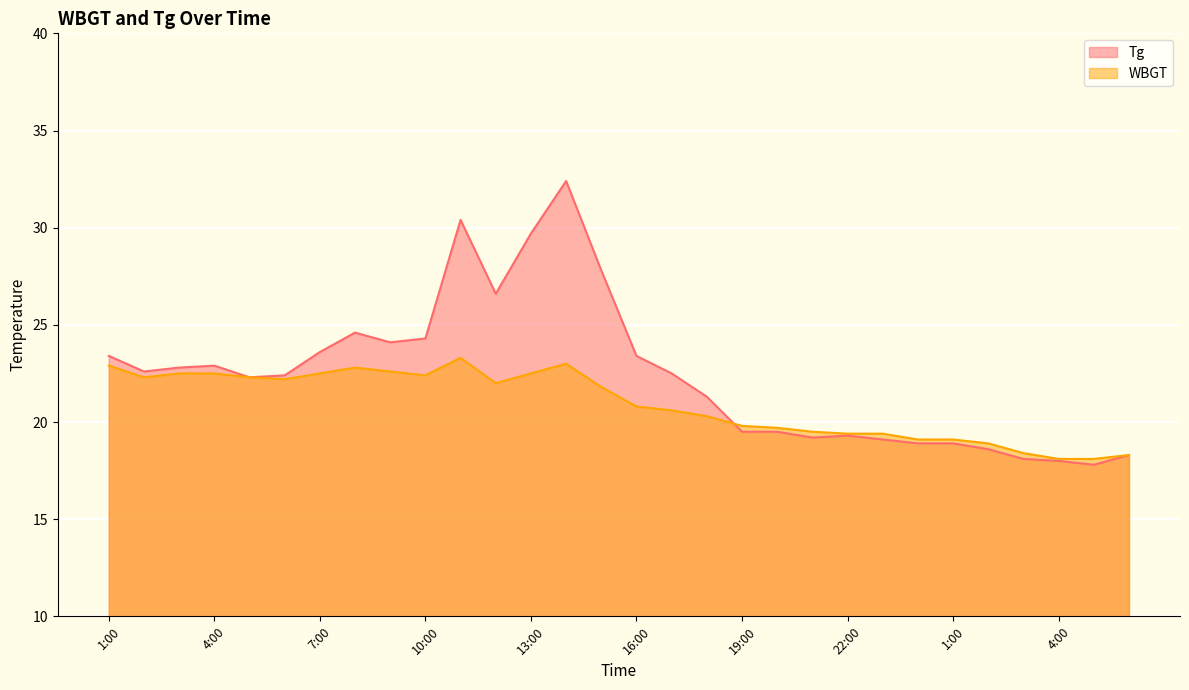

Does the chart display data point markers on the line(s)?

No